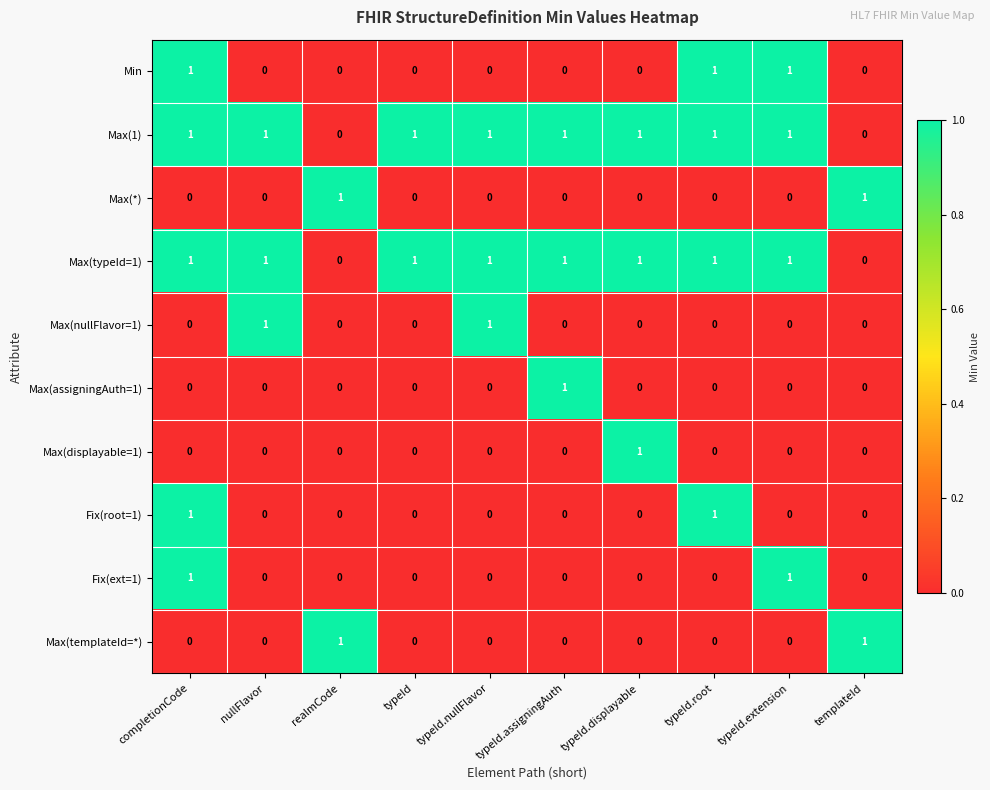

Count the Max(typeId=1) values in the range 1 to 2.

8